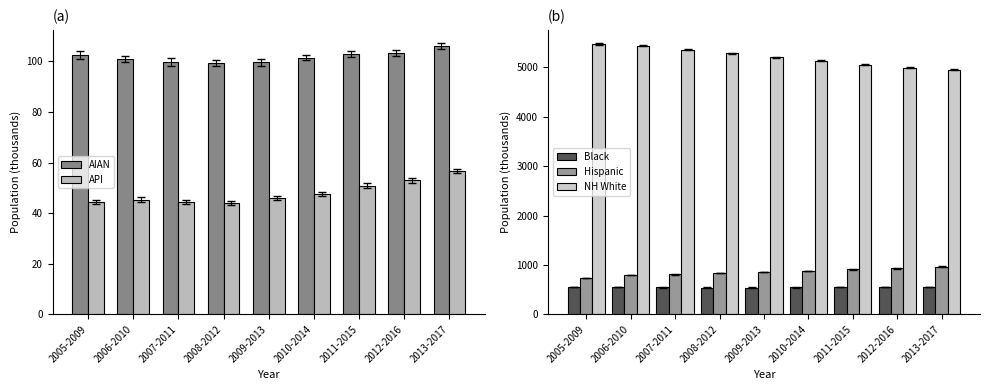

What is the sum of all Black values?

4934.1